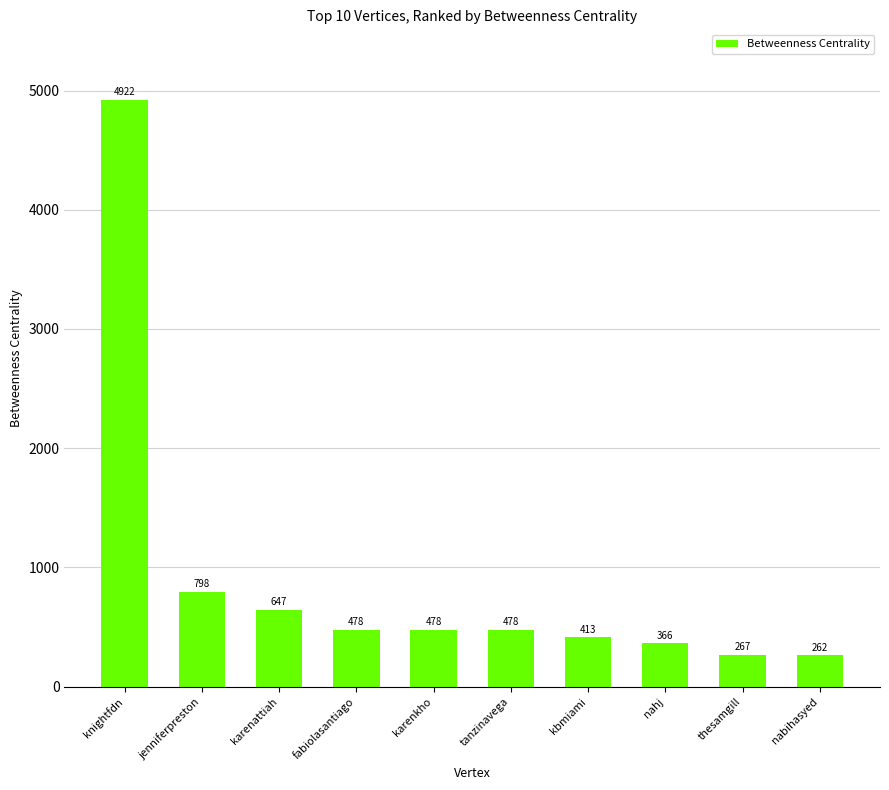

What position from the right is nabihasyed?

1